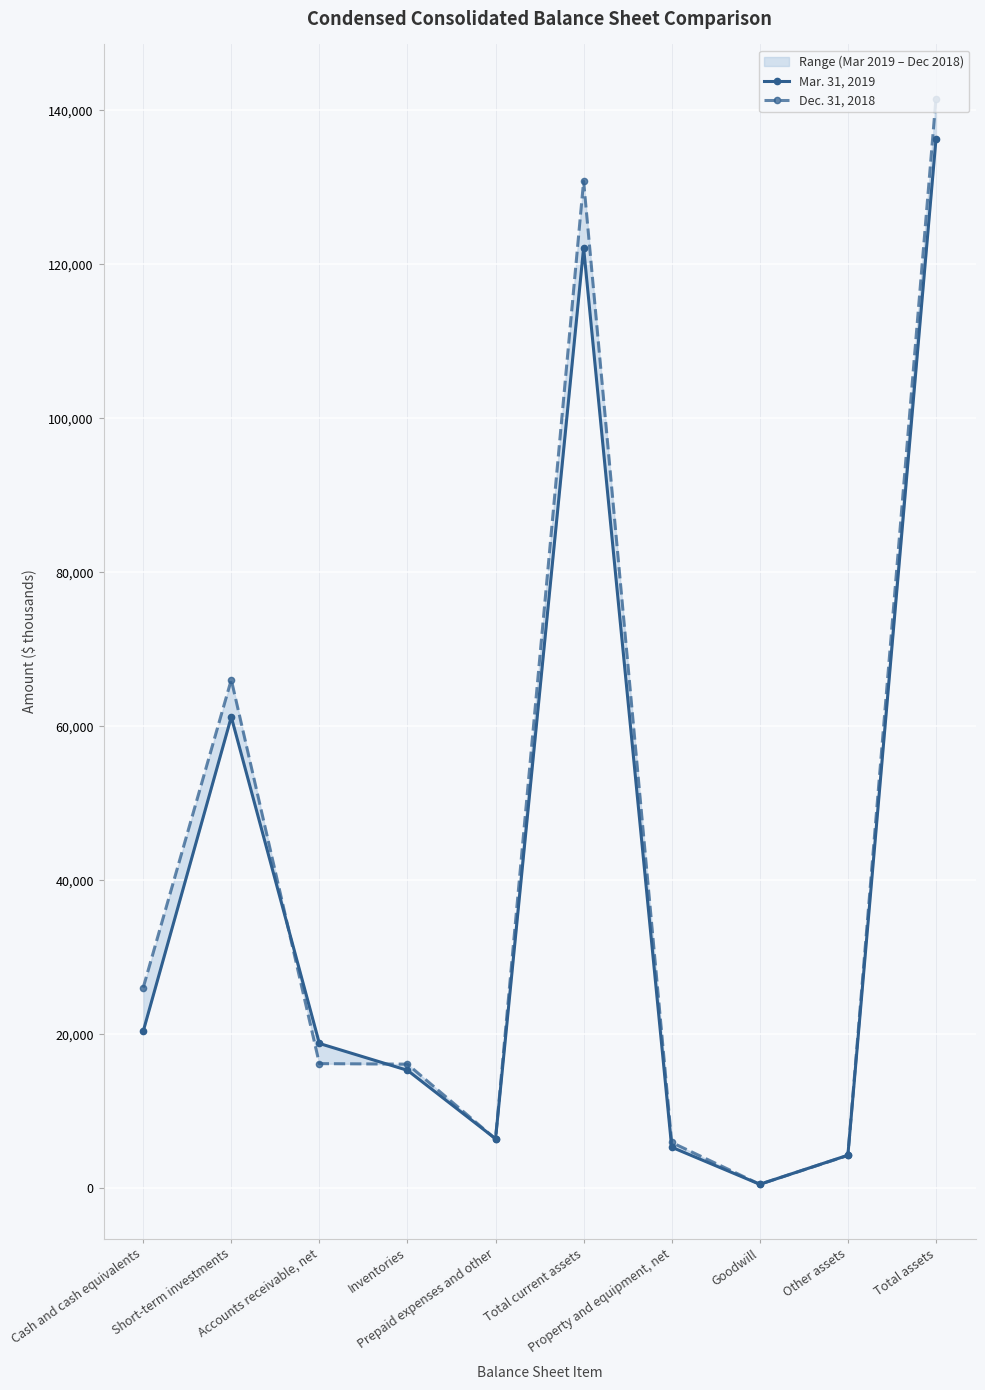

Where does the Dec. 31, 2018 series first go above 16185?

Cash and cash equivalents